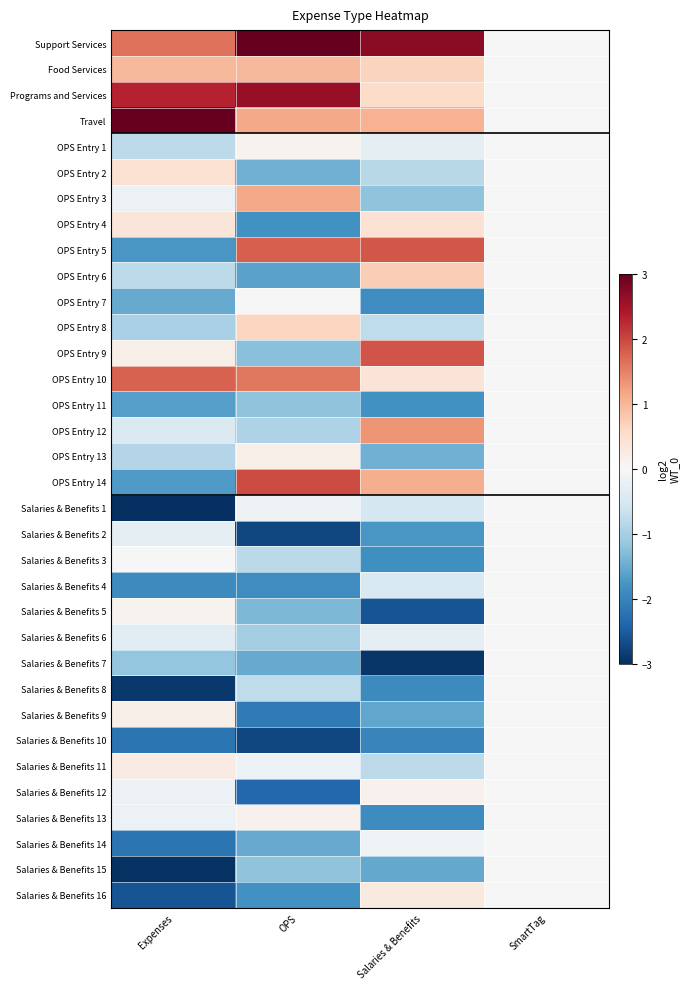

Reading left to right, transcribe all the data shown in this chart.

Support Services: Expenses=1.6	OPS=3.4	Salaries & Benefits=2.7	SmartTag=0.0
Food Services: Expenses=1.0	OPS=1.0	Salaries & Benefits=0.7	SmartTag=0.0
Programs and Services: Expenses=2.3	OPS=2.6	Salaries & Benefits=0.6	SmartTag=0.0
Travel: Expenses=3.0	OPS=1.1	Salaries & Benefits=1.0	SmartTag=0.0
OPS Entry 1: Expenses=-0.8	OPS=0.1	Salaries & Benefits=-0.3	SmartTag=0.0
OPS Entry 2: Expenses=0.4	OPS=-1.4	Salaries & Benefits=-0.8	SmartTag=0.0
OPS Entry 3: Expenses=-0.2	OPS=1.1	Salaries & Benefits=-1.2	SmartTag=0.0
OPS Entry 4: Expenses=0.4	OPS=-1.8	Salaries & Benefits=0.4	SmartTag=0.0
OPS Entry 5: Expenses=-1.7	OPS=1.8	Salaries & Benefits=1.9	SmartTag=0.0
OPS Entry 6: Expenses=-0.8	OPS=-1.6	Salaries & Benefits=0.7	SmartTag=0.0
OPS Entry 7: Expenses=-1.5	OPS=-0.0	Salaries & Benefits=-1.9	SmartTag=0.0
OPS Entry 8: Expenses=-1.0	OPS=0.7	Salaries & Benefits=-0.8	SmartTag=0.0
OPS Entry 9: Expenses=0.2	OPS=-1.3	Salaries & Benefits=1.9	SmartTag=0.0
OPS Entry 10: Expenses=1.8	OPS=1.6	Salaries & Benefits=0.4	SmartTag=0.0
OPS Entry 11: Expenses=-1.6	OPS=-1.2	Salaries & Benefits=-1.8	SmartTag=0.0
OPS Entry 12: Expenses=-0.4	OPS=-0.9	Salaries & Benefits=1.3	SmartTag=0.0
OPS Entry 13: Expenses=-0.9	OPS=0.2	Salaries & Benefits=-1.4	SmartTag=0.0
OPS Entry 14: Expenses=-1.7	OPS=1.9	Salaries & Benefits=1.1	SmartTag=0.0
Salaries & Benefits 1: Expenses=-3.0	OPS=-0.1	Salaries & Benefits=-0.5	SmartTag=0.0
Salaries & Benefits 2: Expenses=-0.3	OPS=-2.7	Salaries & Benefits=-1.7	SmartTag=0.0
Salaries & Benefits 3: Expenses=0.0	OPS=-0.8	Salaries & Benefits=-1.8	SmartTag=0.0
Salaries & Benefits 4: Expenses=-1.9	OPS=-1.9	Salaries & Benefits=-0.4	SmartTag=0.0
Salaries & Benefits 5: Expenses=0.1	OPS=-1.3	Salaries & Benefits=-2.6	SmartTag=0.0
Salaries & Benefits 6: Expenses=-0.3	OPS=-1.0	Salaries & Benefits=-0.3	SmartTag=0.0
Salaries & Benefits 7: Expenses=-1.2	OPS=-1.5	Salaries & Benefits=-2.9	SmartTag=0.0
Salaries & Benefits 8: Expenses=-2.9	OPS=-0.8	Salaries & Benefits=-1.9	SmartTag=0.0
Salaries & Benefits 9: Expenses=0.2	OPS=-2.1	Salaries & Benefits=-1.6	SmartTag=0.0
Salaries & Benefits 10: Expenses=-2.2	OPS=-2.7	Salaries & Benefits=-2.0	SmartTag=0.0
Salaries & Benefits 11: Expenses=0.3	OPS=-0.2	Salaries & Benefits=-0.8	SmartTag=0.0
Salaries & Benefits 12: Expenses=-0.2	OPS=-2.3	Salaries & Benefits=0.1	SmartTag=0.0
Salaries & Benefits 13: Expenses=-0.2	OPS=0.1	Salaries & Benefits=-1.9	SmartTag=0.0
Salaries & Benefits 14: Expenses=-2.2	OPS=-1.5	Salaries & Benefits=-0.1	SmartTag=0.0
Salaries & Benefits 15: Expenses=-3.0	OPS=-1.2	Salaries & Benefits=-1.5	SmartTag=0.0
Salaries & Benefits 16: Expenses=-2.6	OPS=-1.8	Salaries & Benefits=0.3	SmartTag=0.0